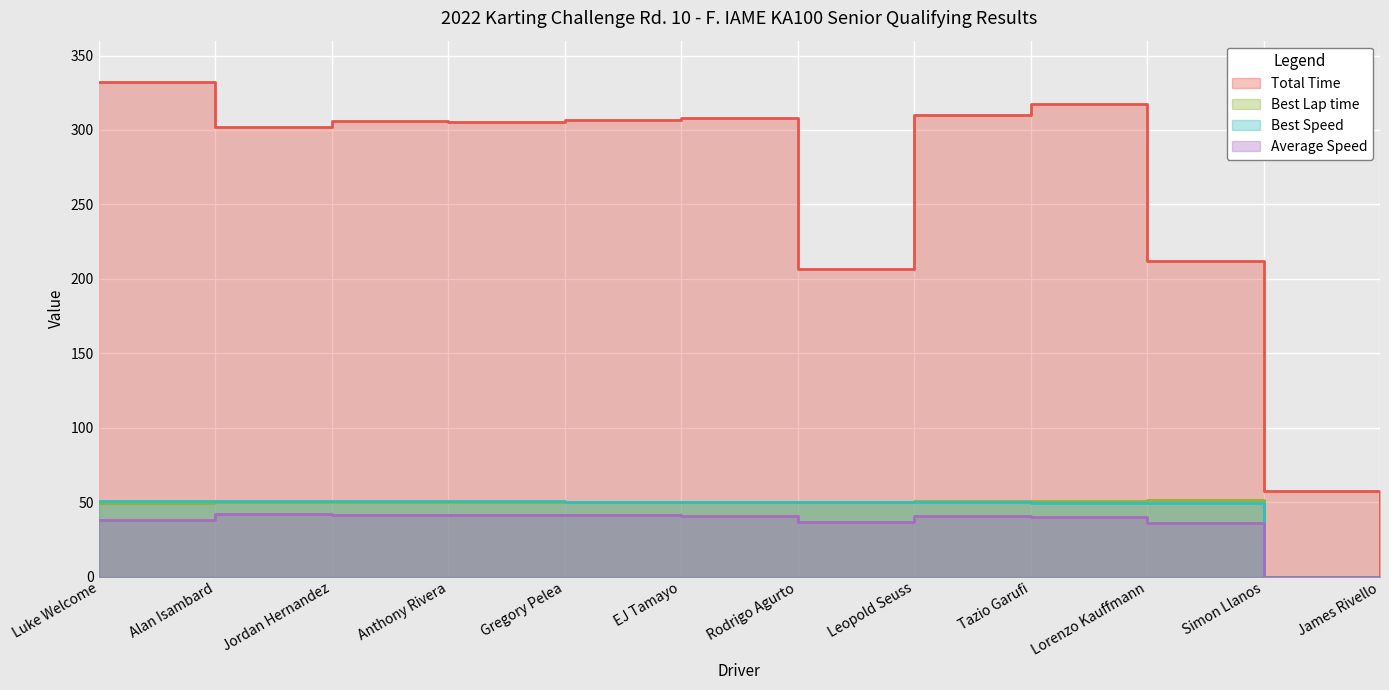

What is the difference between the Average Speed values at James Rivello and Leopold Seuss?

40.6